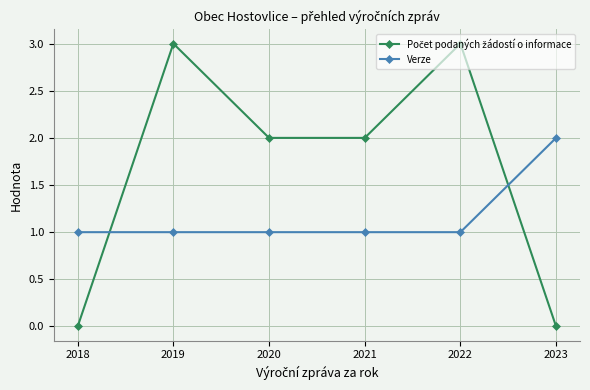

The Verze series shows 0 at 2020. True or false?

False